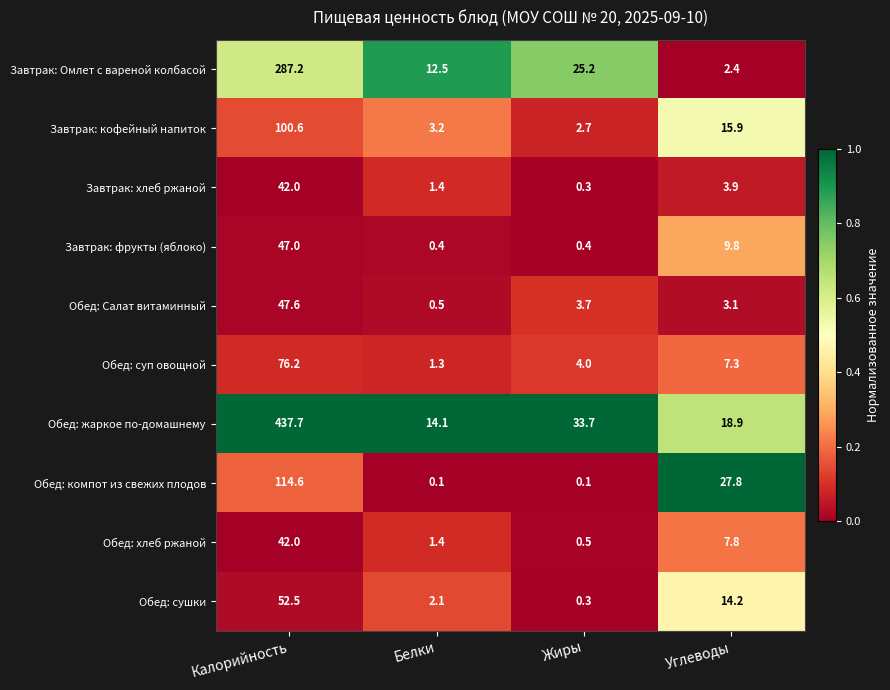

Which category has the highest value across all series?

Калорийность